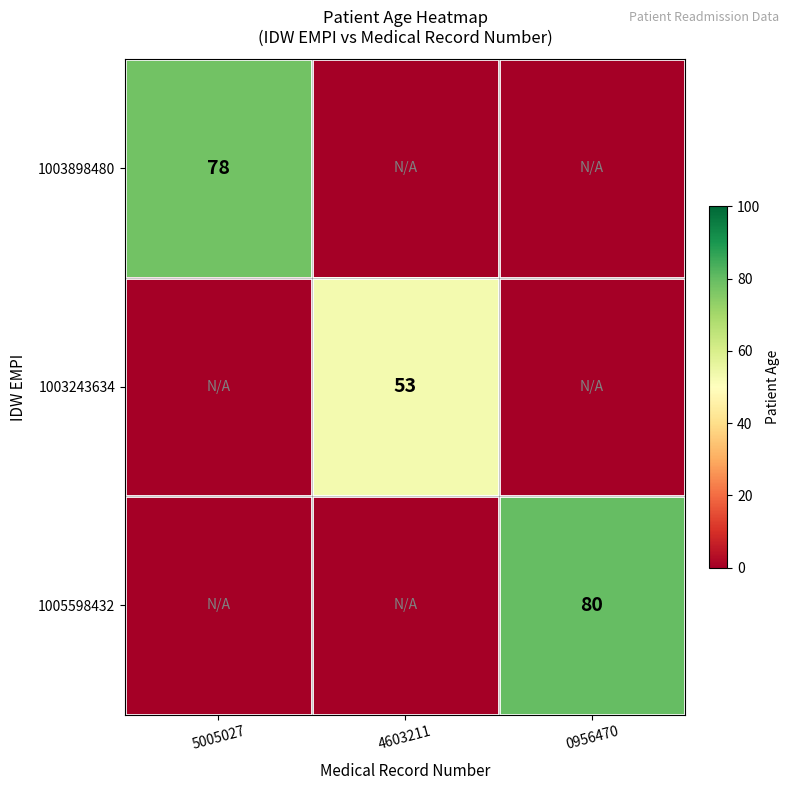

How many values in 1003243634 are above zero?

1